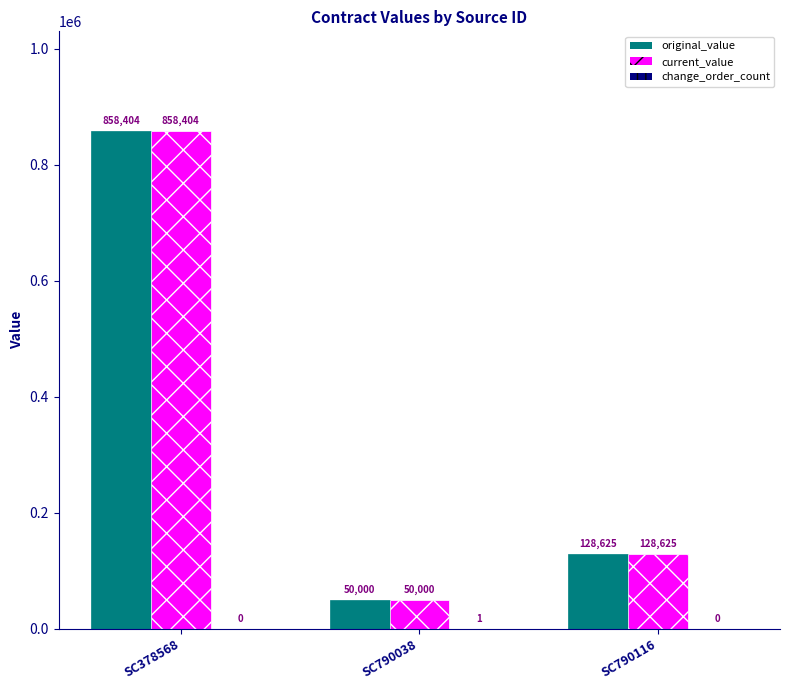

What is the difference between the current_value values at SC790038 and SC378568?

808404